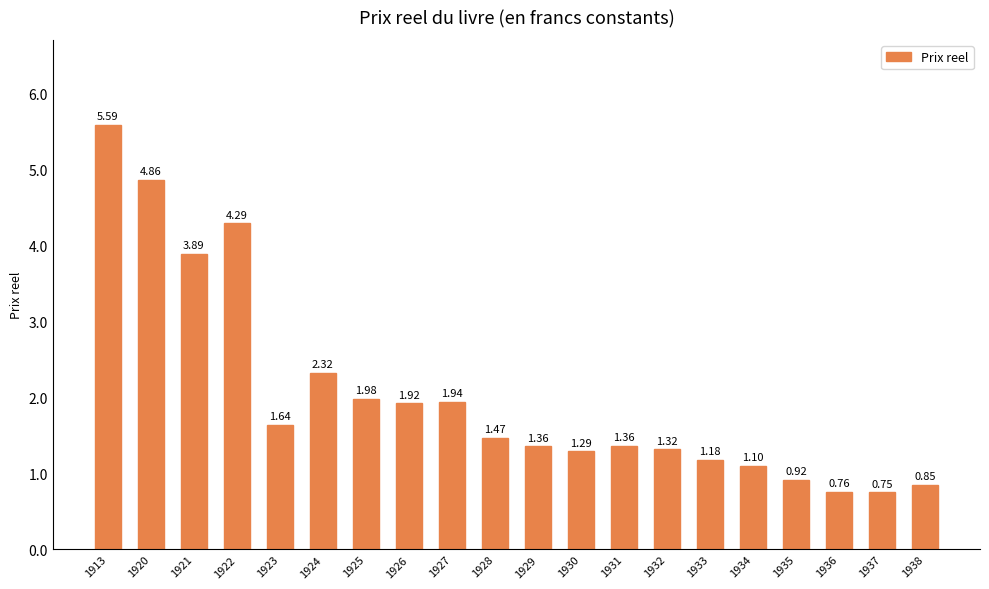

What is the difference between the values at 1930 and 1938?

0.4